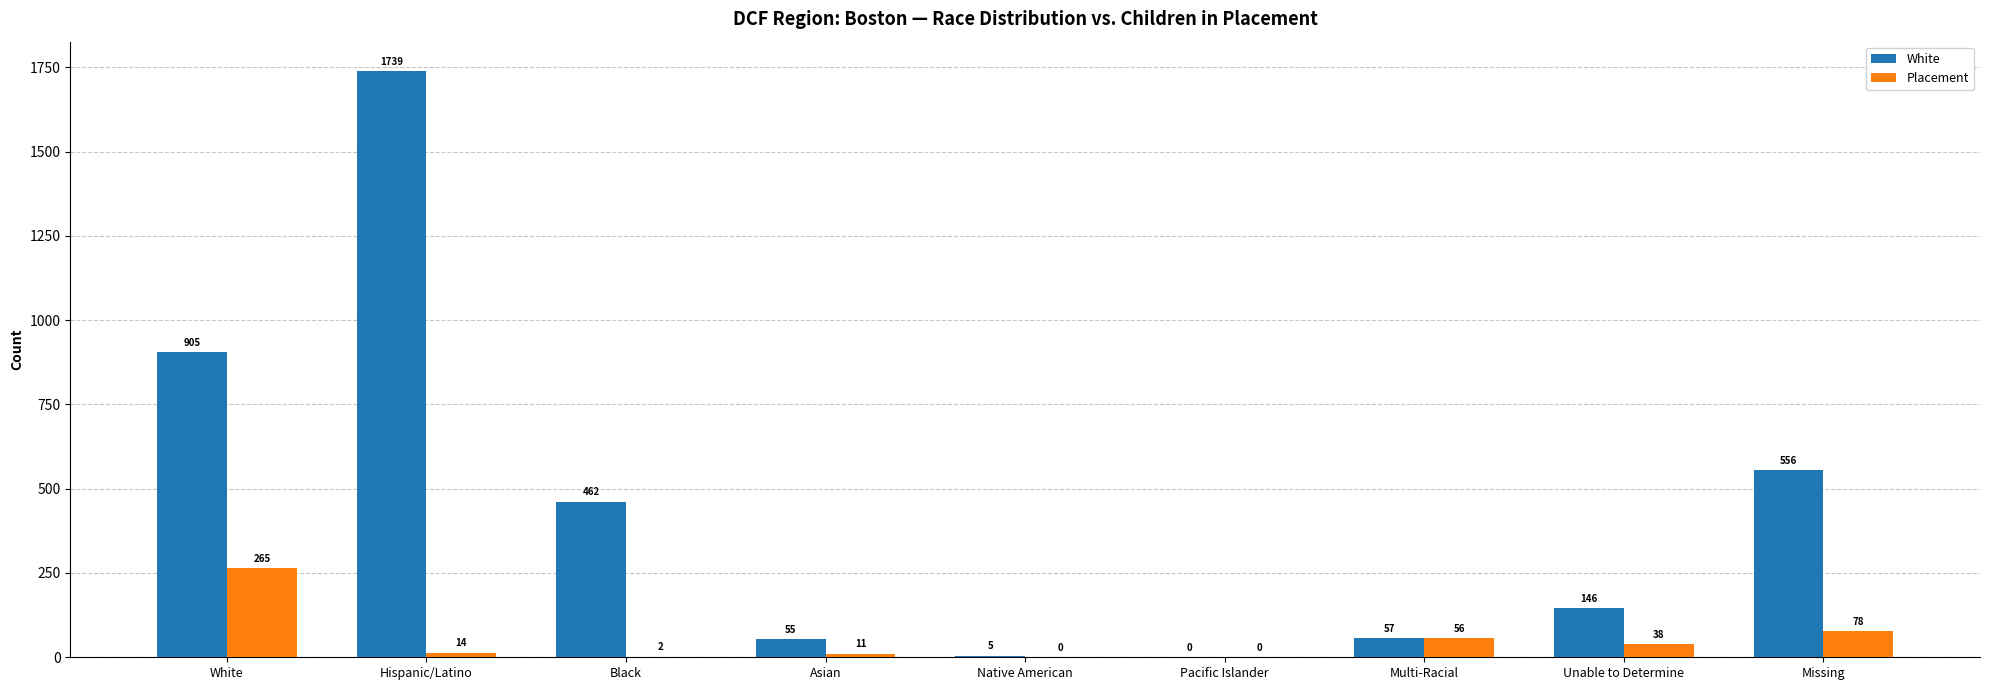

What is the sum of the White values at Black and White?

1367